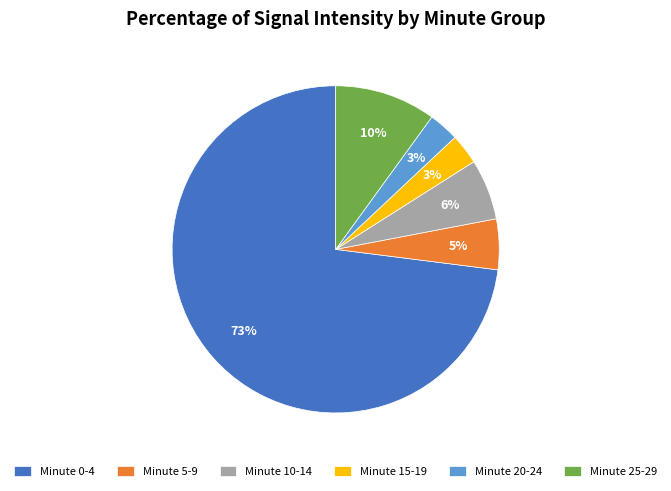

Which has a higher value, Minute 20-24 or Minute 10-14?

Minute 10-14